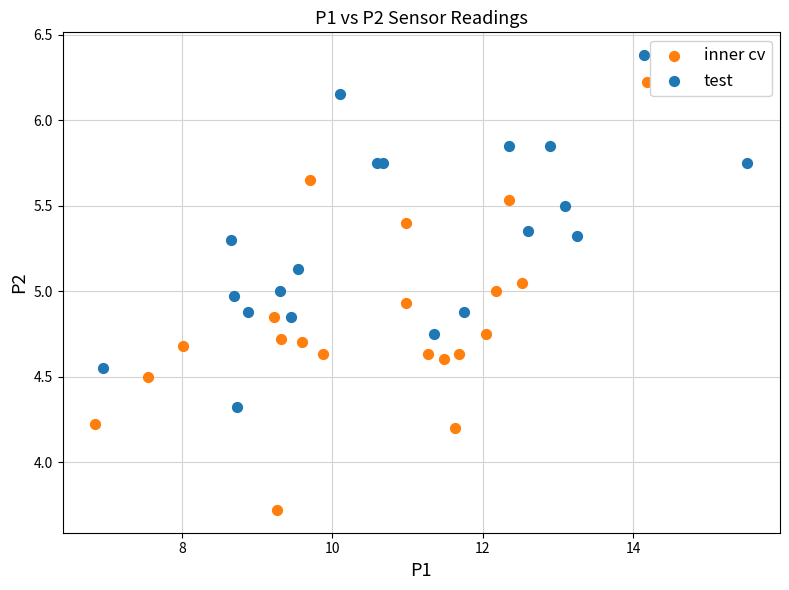

Which series reaches the maximum Y coordinate?

test